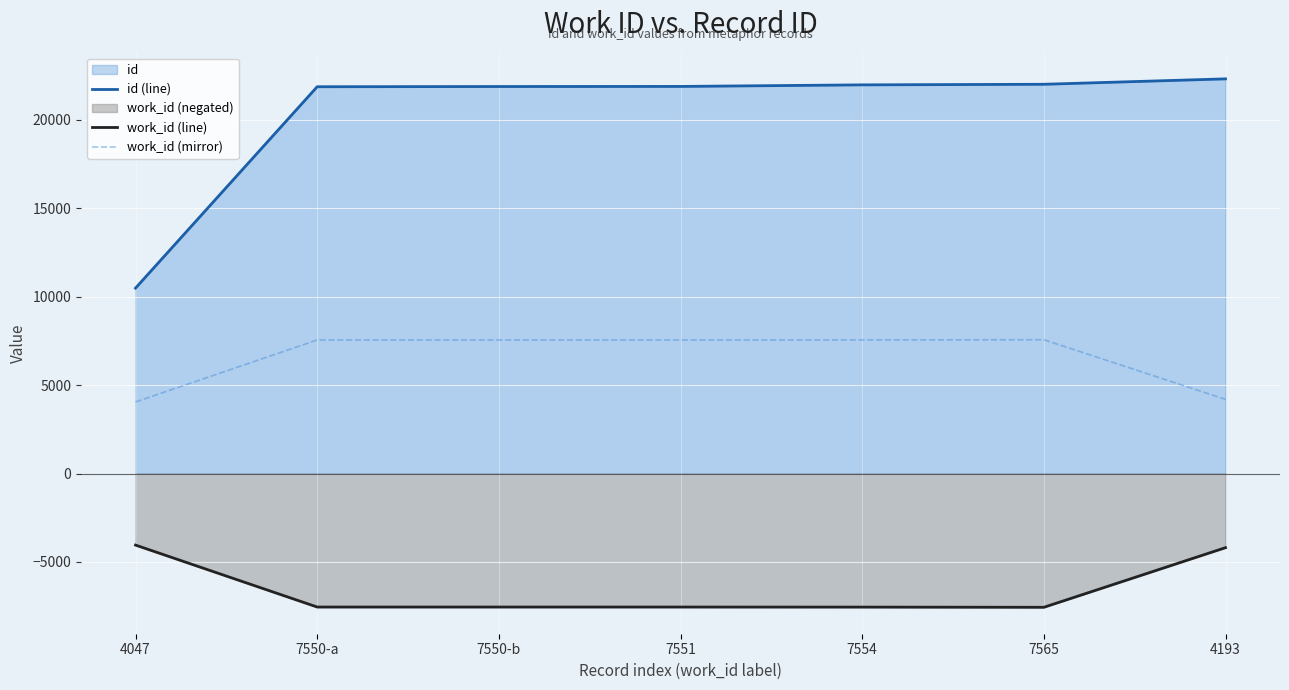

List the series in order of their peak value, highest first.

id (line), work_id (mirror), work_id (line)